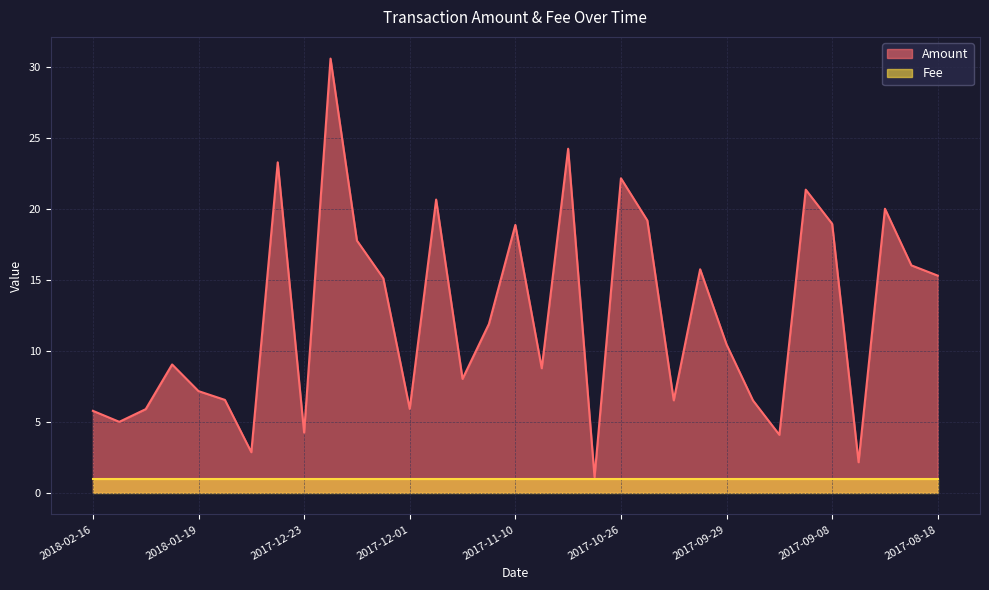

Does the chart display data point markers on the line(s)?

No